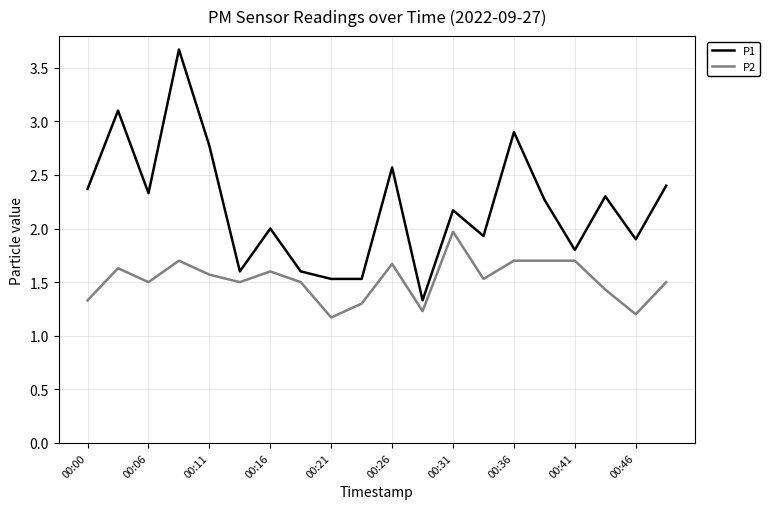

Which series has the largest range (max minus min)?

P1